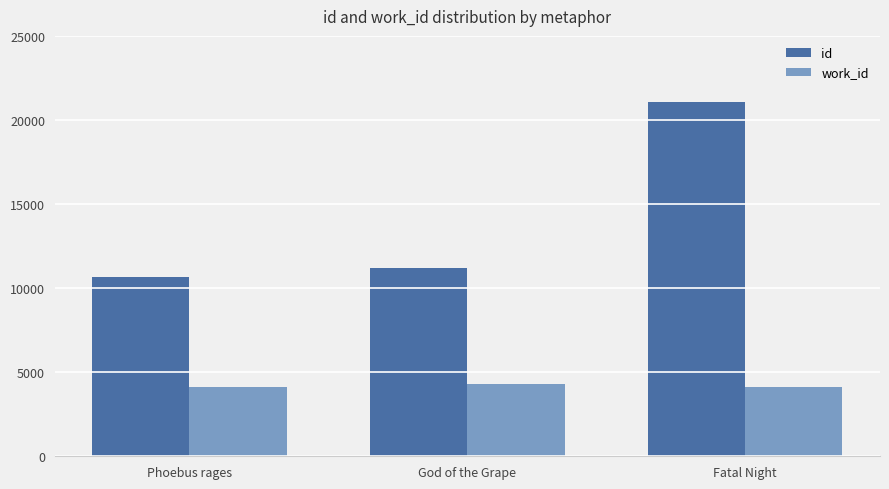

What is the maximum value for id?

21075